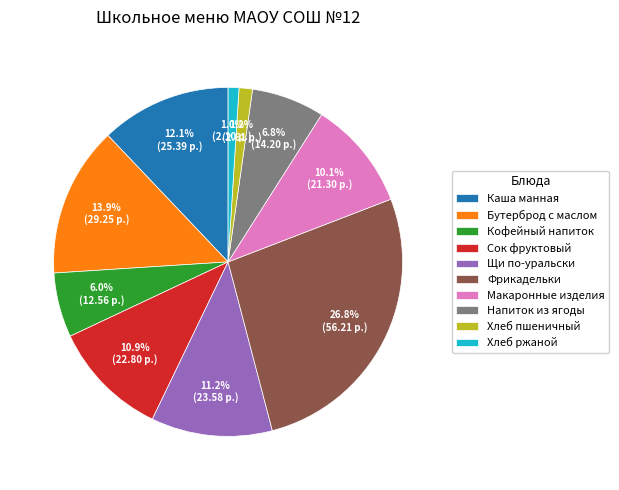

Which has a higher value, Хлеб ржаной or Сок фруктовый?

Сок фруктовый